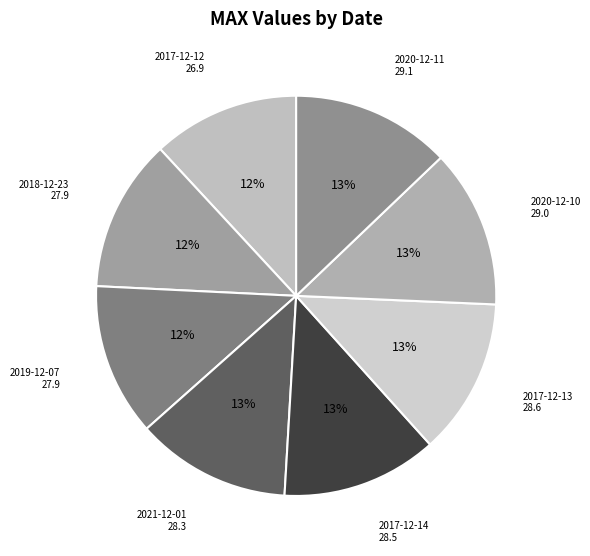

How many slices are in this pie chart?

8